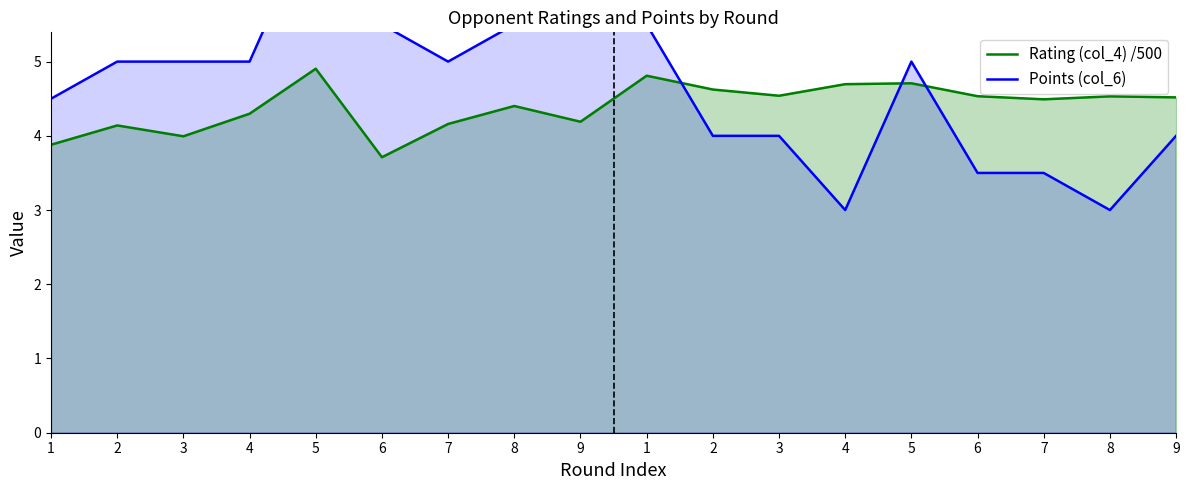

How many data points in Points (col_6) are less than 5?

8